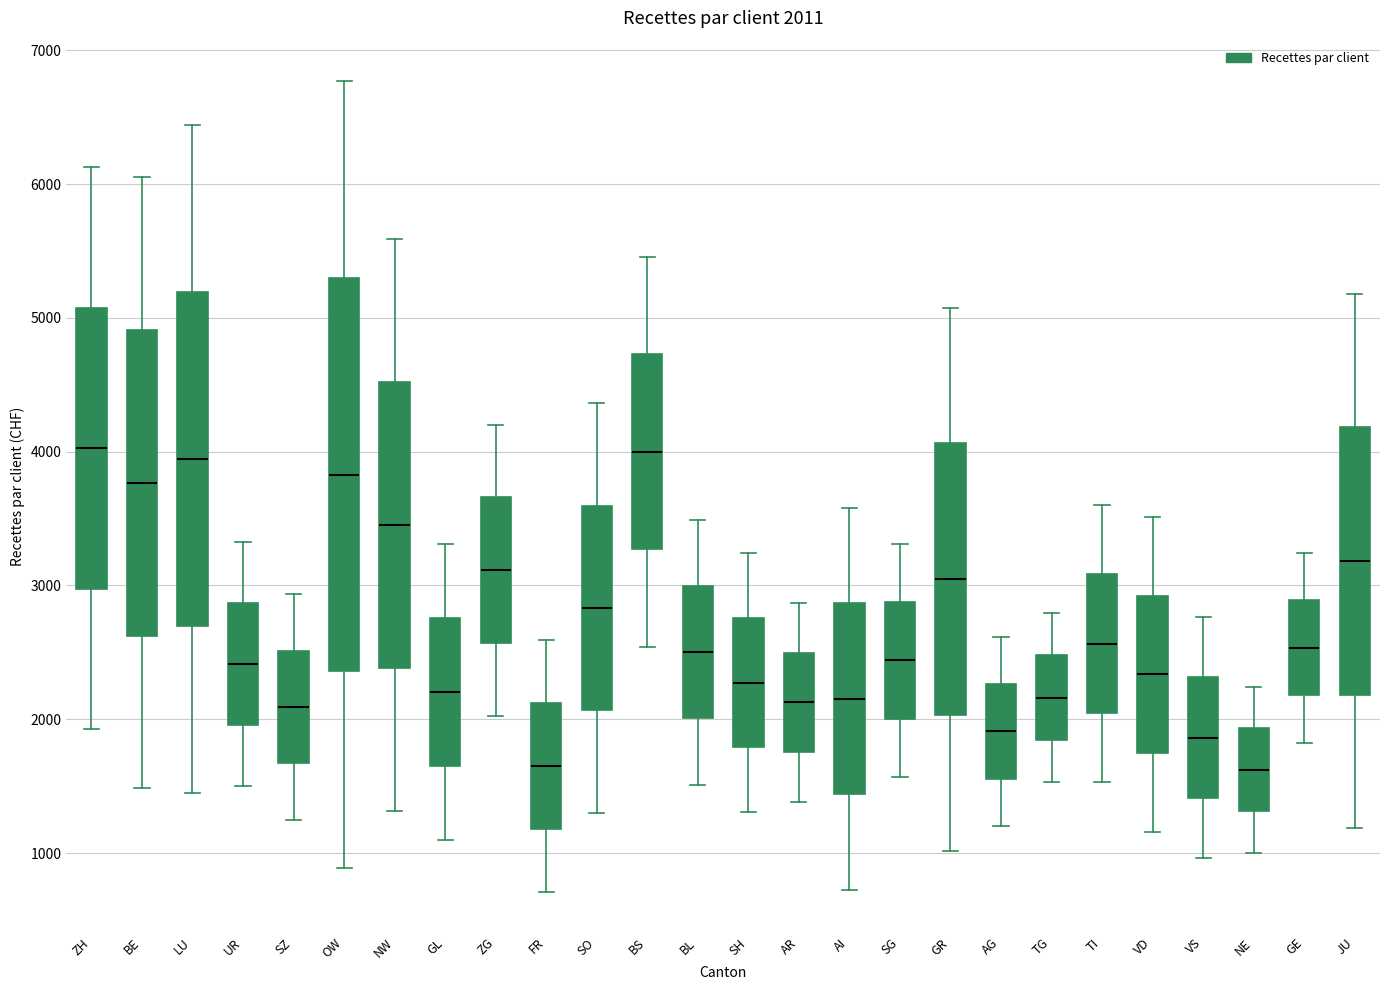

Which box is the tallest, from its lower edge to its upper edge?

OW